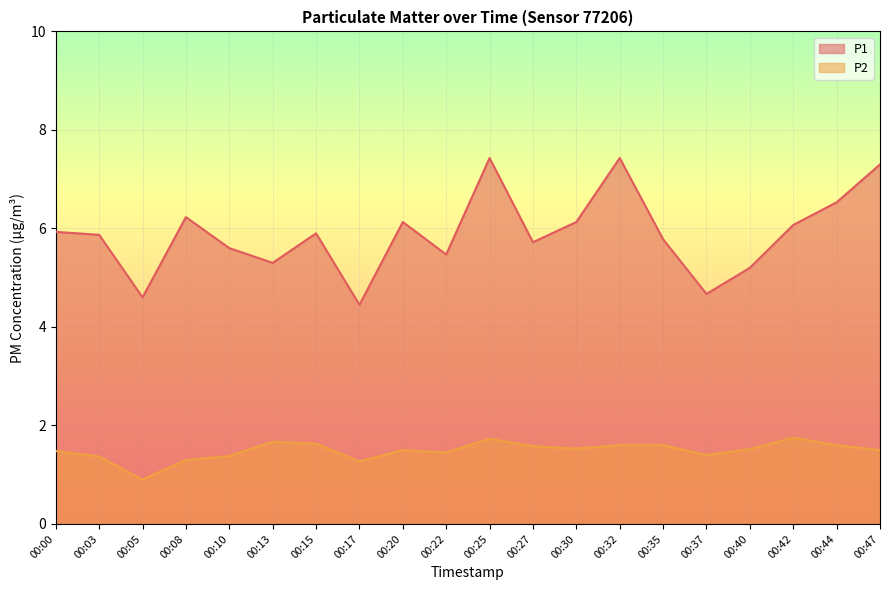

What is the average value of the P2 series?

1.5